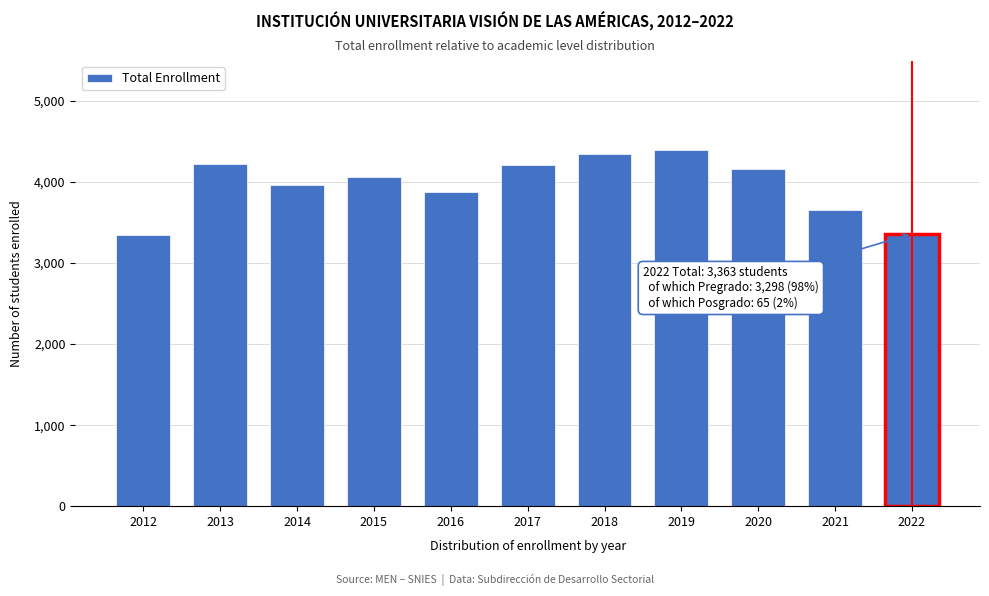

What is the value of the 5th bar from the left?

3884